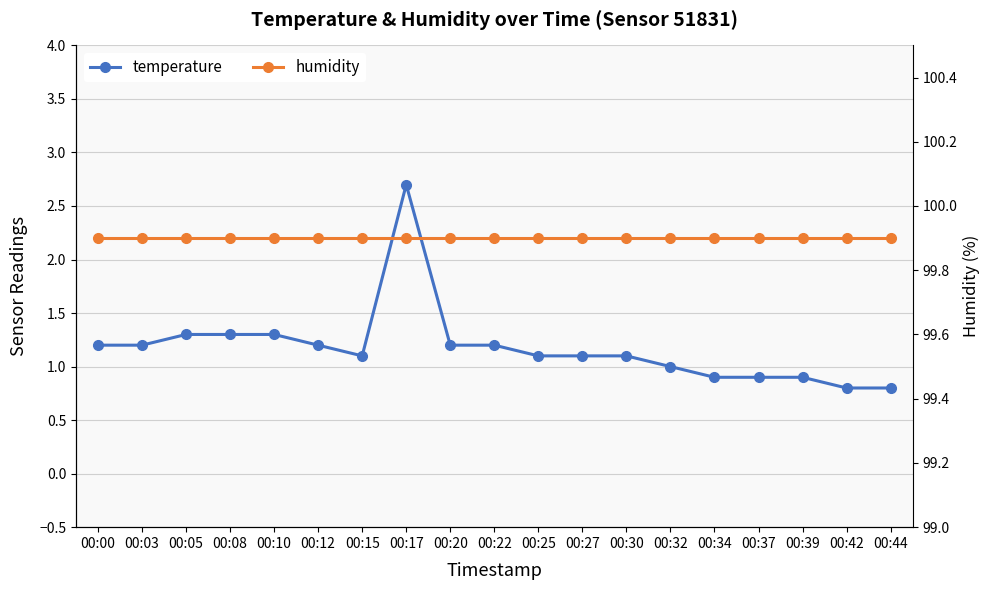

Between 00:08 and 00:05, which is larger?

00:08